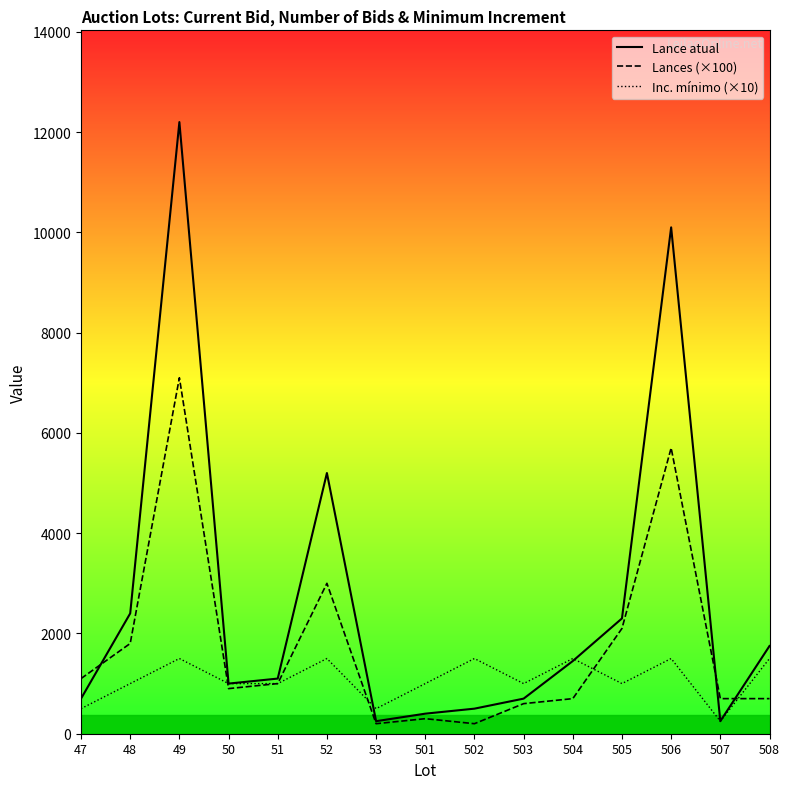

Is it true that Lances (×100) equals 200 at 53?

True